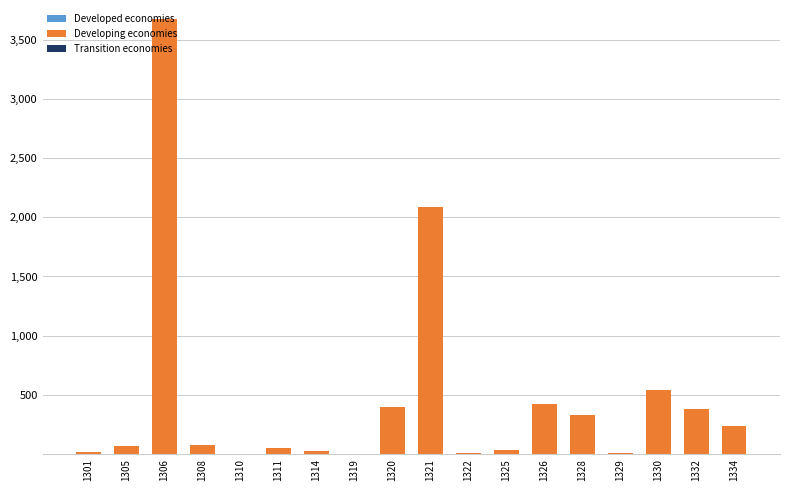

At which category is the sum across all series the highest?

1306